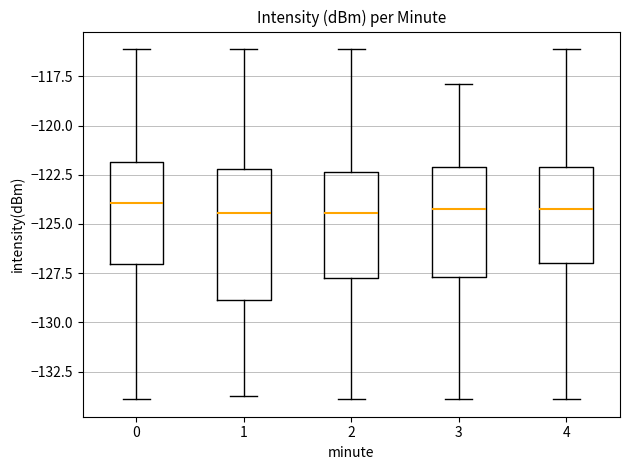

Reading left to right, read every box against the y-axis: the position of its median line, the range the box covers, and the ends of its whiskers. The values are not printed on the chart, so give them approximately, as read against the axis.

0: median -124.0, box -127.0 to -122.0, whiskers -134.0 to -116.0
1: median -124.5, box -129.0 to -122.0, whiskers -133.5 to -116.0
2: median -124.5, box -128.0 to -122.5, whiskers -134.0 to -116.0
3: median -124.0, box -127.5 to -122.0, whiskers -134.0 to -118.0
4: median -124.0, box -127.0 to -122.0, whiskers -134.0 to -116.0